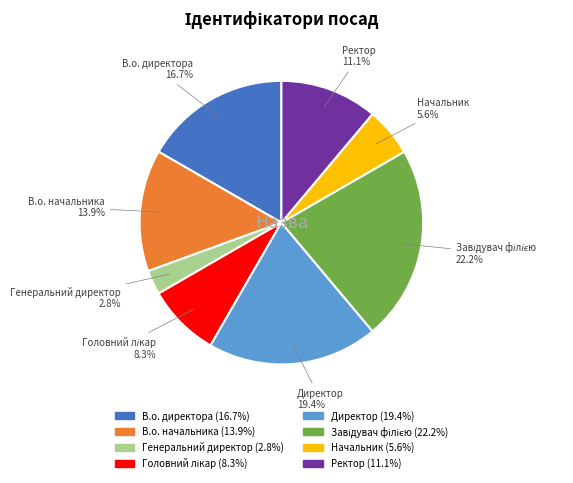

What percentage is NOT represented by В.о. директора?

83.3%